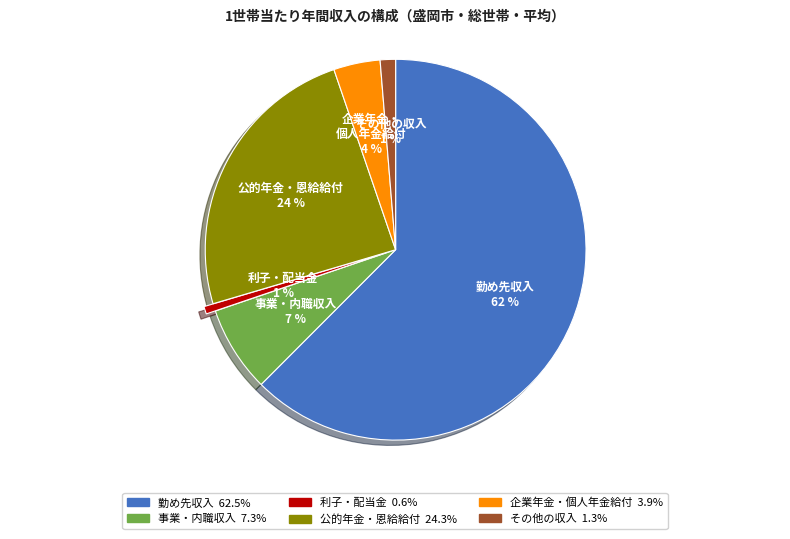

Is there a majority slice in this chart?

Yes